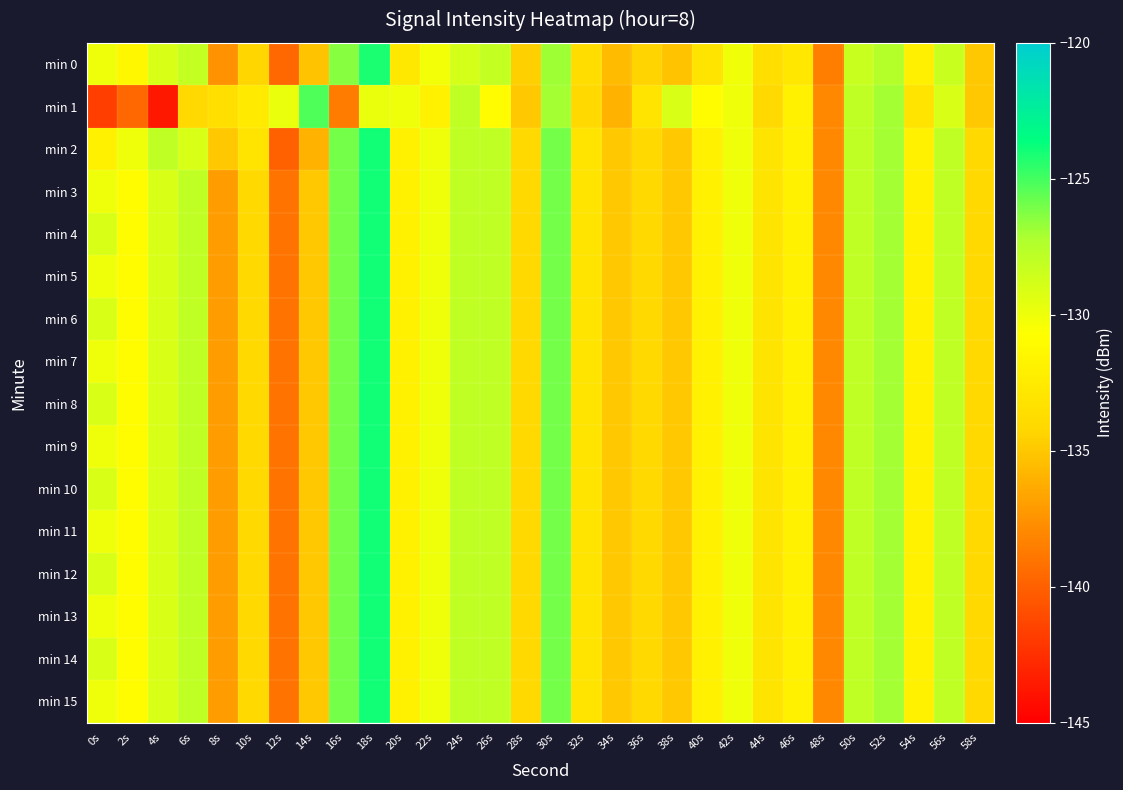

Reading left to right, list all the values displayed in this chart.

min 0: 0s=-130.0	2s=-131.4	4s=-129.1	6s=-128.2	8s=-137.5	10s=-134.4	12s=-139.7	14s=-135.2	16s=-126.3	18s=-124.1	20s=-132.7	22s=-130.2	24s=-128.9	26s=-128.1	28s=-134.6	30s=-126.9	32s=-133.7	34s=-135.6	36s=-134.4	38s=-135.2	40s=-133.0	42s=-130.1	44s=-133.6	46s=-132.8	48s=-138.5	50s=-128.4	52s=-127.4	54s=-132.1	56s=-128.4	58s=-135.0
min 1: 0s=-141.7	2s=-139.7	4s=-143.7	6s=-134.0	8s=-133.5	10s=-132.6	12s=-129.8	14s=-125.2	16s=-138.6	18s=-129.8	20s=-130.0	22s=-132.0	24s=-128.0	26s=-131.0	28s=-135.0	30s=-127.0	32s=-134.0	34s=-136.0	36s=-133.0	38s=-129.0	40s=-131.0	42s=-130.0	44s=-134.0	46s=-132.0	48s=-138.0	50s=-128.0	52s=-127.0	54s=-133.0	56s=-129.0	58s=-135.0
min 2: 0s=-132.0	2s=-130.0	4s=-128.0	6s=-129.0	8s=-135.0	10s=-133.0	12s=-140.0	14s=-136.0	16s=-126.0	18s=-124.0	20s=-132.0	22s=-130.0	24s=-128.0	26s=-128.0	28s=-134.0	30s=-126.0	32s=-133.0	34s=-135.0	36s=-134.0	38s=-135.0	40s=-132.0	42s=-130.0	44s=-133.0	46s=-132.0	48s=-138.0	50s=-128.0	52s=-127.0	54s=-132.0	56s=-128.0	58s=-134.0
min 3: 0s=-130.0	2s=-131.0	4s=-129.0	6s=-128.0	8s=-137.0	10s=-134.0	12s=-139.0	14s=-135.0	16s=-126.0	18s=-124.0	20s=-132.0	22s=-130.0	24s=-128.0	26s=-128.0	28s=-134.0	30s=-126.0	32s=-133.0	34s=-135.0	36s=-134.0	38s=-135.0	40s=-132.0	42s=-130.0	44s=-133.0	46s=-132.0	48s=-138.0	50s=-128.0	52s=-127.0	54s=-132.0	56s=-128.0	58s=-134.0
min 4: 0s=-129.0	2s=-131.0	4s=-129.0	6s=-128.0	8s=-137.0	10s=-134.0	12s=-139.0	14s=-135.0	16s=-126.0	18s=-124.0	20s=-132.0	22s=-130.0	24s=-128.0	26s=-128.0	28s=-134.0	30s=-126.0	32s=-133.0	34s=-135.0	36s=-134.0	38s=-135.0	40s=-132.0	42s=-130.0	44s=-133.0	46s=-132.0	48s=-138.0	50s=-128.0	52s=-127.0	54s=-132.0	56s=-128.0	58s=-134.0
min 5: 0s=-130.0	2s=-131.0	4s=-129.0	6s=-128.0	8s=-137.0	10s=-134.0	12s=-139.0	14s=-135.0	16s=-126.0	18s=-124.0	20s=-132.0	22s=-130.0	24s=-128.0	26s=-128.0	28s=-134.0	30s=-126.0	32s=-133.0	34s=-135.0	36s=-134.0	38s=-135.0	40s=-132.0	42s=-130.0	44s=-133.0	46s=-132.0	48s=-138.0	50s=-128.0	52s=-127.0	54s=-132.0	56s=-128.0	58s=-134.0
min 6: 0s=-129.0	2s=-131.0	4s=-129.0	6s=-128.0	8s=-137.0	10s=-134.0	12s=-139.0	14s=-135.0	16s=-126.0	18s=-124.0	20s=-132.0	22s=-130.0	24s=-128.0	26s=-128.0	28s=-134.0	30s=-126.0	32s=-133.0	34s=-135.0	36s=-134.0	38s=-135.0	40s=-132.0	42s=-130.0	44s=-133.0	46s=-132.0	48s=-138.0	50s=-128.0	52s=-127.0	54s=-132.0	56s=-128.0	58s=-134.0
min 7: 0s=-130.0	2s=-131.0	4s=-129.0	6s=-128.0	8s=-137.0	10s=-134.0	12s=-139.0	14s=-135.0	16s=-126.0	18s=-124.0	20s=-132.0	22s=-130.0	24s=-128.0	26s=-128.0	28s=-134.0	30s=-126.0	32s=-133.0	34s=-135.0	36s=-134.0	38s=-135.0	40s=-132.0	42s=-130.0	44s=-133.0	46s=-132.0	48s=-138.0	50s=-128.0	52s=-127.0	54s=-132.0	56s=-128.0	58s=-134.0
min 8: 0s=-129.0	2s=-131.0	4s=-129.0	6s=-128.0	8s=-137.0	10s=-134.0	12s=-139.0	14s=-135.0	16s=-126.0	18s=-124.0	20s=-132.0	22s=-130.0	24s=-128.0	26s=-128.0	28s=-134.0	30s=-126.0	32s=-133.0	34s=-135.0	36s=-134.0	38s=-135.0	40s=-132.0	42s=-130.0	44s=-133.0	46s=-132.0	48s=-138.0	50s=-128.0	52s=-127.0	54s=-132.0	56s=-128.0	58s=-134.0
min 9: 0s=-130.0	2s=-131.0	4s=-129.0	6s=-128.0	8s=-137.0	10s=-134.0	12s=-139.0	14s=-135.0	16s=-126.0	18s=-124.0	20s=-132.0	22s=-130.0	24s=-128.0	26s=-128.0	28s=-134.0	30s=-126.0	32s=-133.0	34s=-135.0	36s=-134.0	38s=-135.0	40s=-132.0	42s=-130.0	44s=-133.0	46s=-132.0	48s=-138.0	50s=-128.0	52s=-127.0	54s=-132.0	56s=-128.0	58s=-134.0
min 10: 0s=-129.0	2s=-131.0	4s=-129.0	6s=-128.0	8s=-137.0	10s=-134.0	12s=-139.0	14s=-135.0	16s=-126.0	18s=-124.0	20s=-132.0	22s=-130.0	24s=-128.0	26s=-128.0	28s=-134.0	30s=-126.0	32s=-133.0	34s=-135.0	36s=-134.0	38s=-135.0	40s=-132.0	42s=-130.0	44s=-133.0	46s=-132.0	48s=-138.0	50s=-128.0	52s=-127.0	54s=-132.0	56s=-128.0	58s=-134.0
min 11: 0s=-130.0	2s=-131.0	4s=-129.0	6s=-128.0	8s=-137.0	10s=-134.0	12s=-139.0	14s=-135.0	16s=-126.0	18s=-124.0	20s=-132.0	22s=-130.0	24s=-128.0	26s=-128.0	28s=-134.0	30s=-126.0	32s=-133.0	34s=-135.0	36s=-134.0	38s=-135.0	40s=-132.0	42s=-130.0	44s=-133.0	46s=-132.0	48s=-138.0	50s=-128.0	52s=-127.0	54s=-132.0	56s=-128.0	58s=-134.0
min 12: 0s=-129.0	2s=-131.0	4s=-129.0	6s=-128.0	8s=-137.0	10s=-134.0	12s=-139.0	14s=-135.0	16s=-126.0	18s=-124.0	20s=-132.0	22s=-130.0	24s=-128.0	26s=-128.0	28s=-134.0	30s=-126.0	32s=-133.0	34s=-135.0	36s=-134.0	38s=-135.0	40s=-132.0	42s=-130.0	44s=-133.0	46s=-132.0	48s=-138.0	50s=-128.0	52s=-127.0	54s=-132.0	56s=-128.0	58s=-134.0
min 13: 0s=-130.0	2s=-131.0	4s=-129.0	6s=-128.0	8s=-137.0	10s=-134.0	12s=-139.0	14s=-135.0	16s=-126.0	18s=-124.0	20s=-132.0	22s=-130.0	24s=-128.0	26s=-128.0	28s=-134.0	30s=-126.0	32s=-133.0	34s=-135.0	36s=-134.0	38s=-135.0	40s=-132.0	42s=-130.0	44s=-133.0	46s=-132.0	48s=-138.0	50s=-128.0	52s=-127.0	54s=-132.0	56s=-128.0	58s=-134.0
min 14: 0s=-129.0	2s=-131.0	4s=-129.0	6s=-128.0	8s=-137.0	10s=-134.0	12s=-139.0	14s=-135.0	16s=-126.0	18s=-124.0	20s=-132.0	22s=-130.0	24s=-128.0	26s=-128.0	28s=-134.0	30s=-126.0	32s=-133.0	34s=-135.0	36s=-134.0	38s=-135.0	40s=-132.0	42s=-130.0	44s=-133.0	46s=-132.0	48s=-138.0	50s=-128.0	52s=-127.0	54s=-132.0	56s=-128.0	58s=-134.0
min 15: 0s=-130.0	2s=-131.0	4s=-129.0	6s=-128.0	8s=-137.0	10s=-134.0	12s=-139.0	14s=-135.0	16s=-126.0	18s=-124.0	20s=-132.0	22s=-130.0	24s=-128.0	26s=-128.0	28s=-134.0	30s=-126.0	32s=-133.0	34s=-135.0	36s=-134.0	38s=-135.0	40s=-132.0	42s=-130.0	44s=-133.0	46s=-132.0	48s=-138.0	50s=-128.0	52s=-127.0	54s=-132.0	56s=-128.0	58s=-134.0